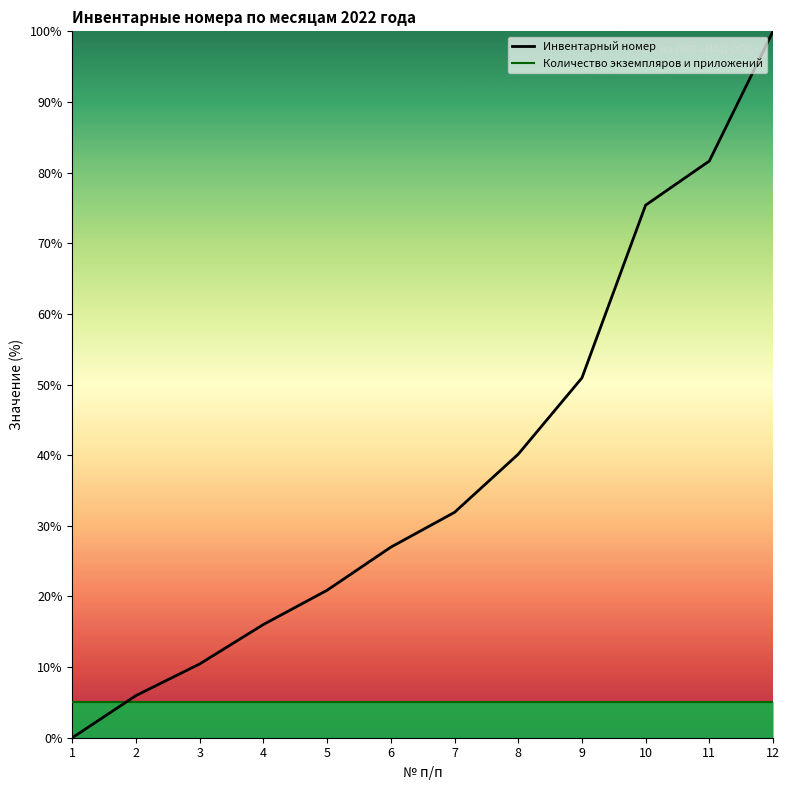

True or false: Количество экземпляров и приложений and Инвентарный номер cross at least once.

True